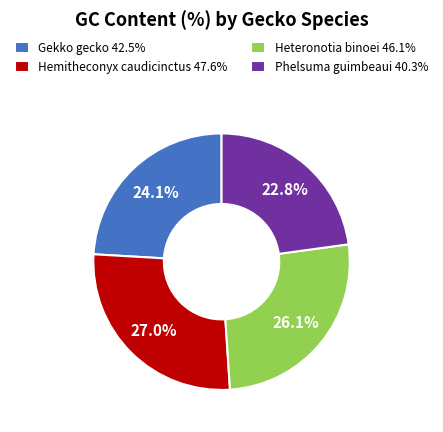

What is the smallest slice in the pie chart?

Phelsuma guimbeaui